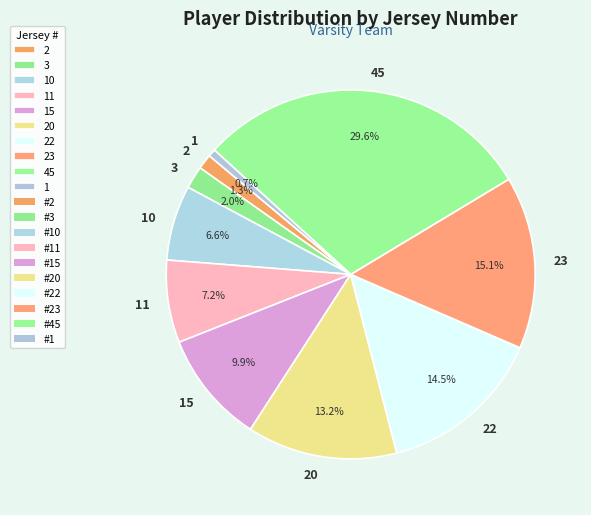

Which has a higher value, 22 or 3?

22